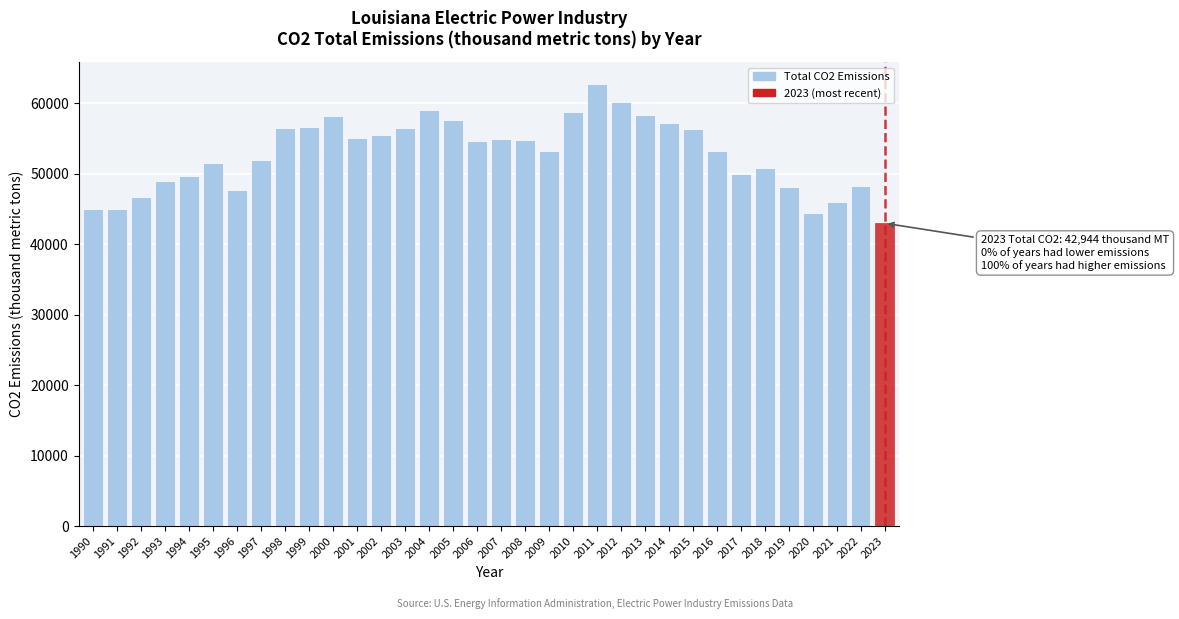

What is the difference between the maximum and second lowest values?

18263